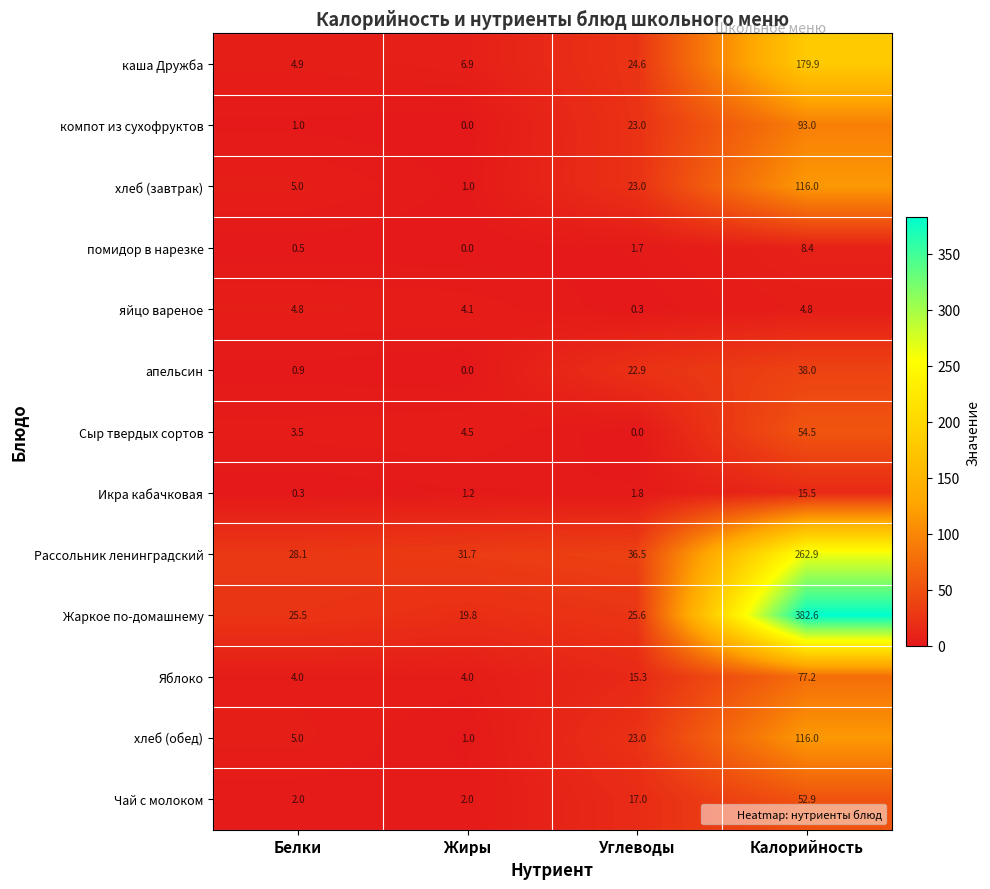

At how many categories does at least one series exceed 172?

1